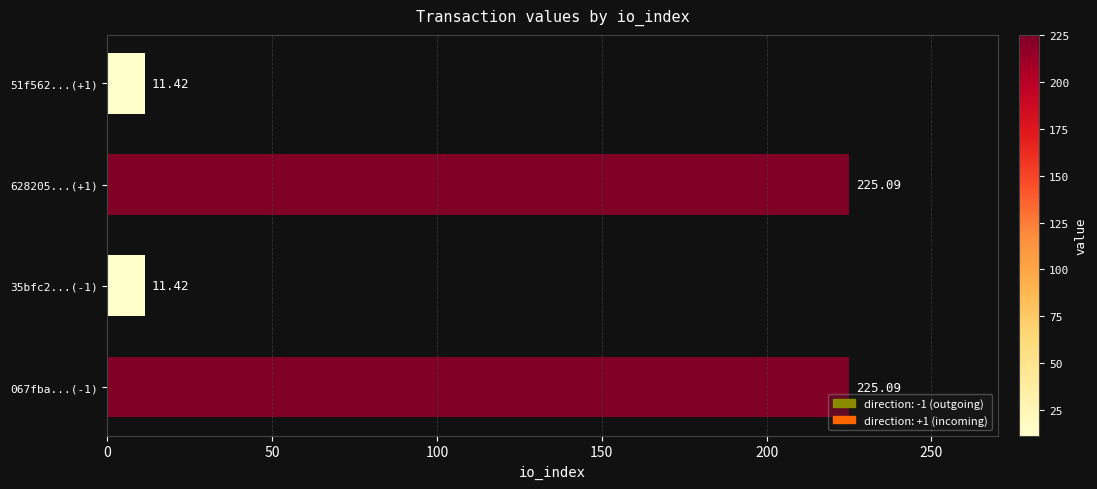

How many data points are above 225?

2